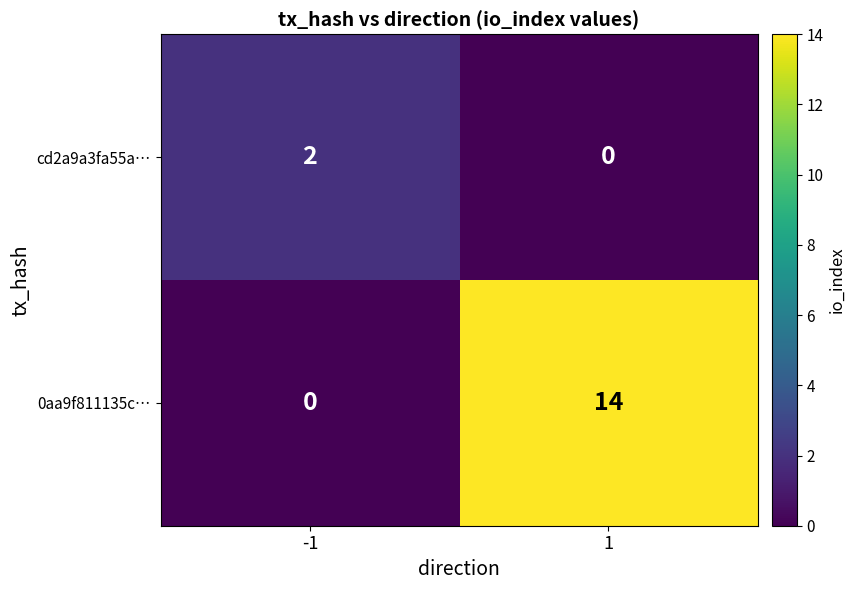

At -1, list the series in order from smallest to largest.

0aa9f811135c…, cd2a9a3fa55a…